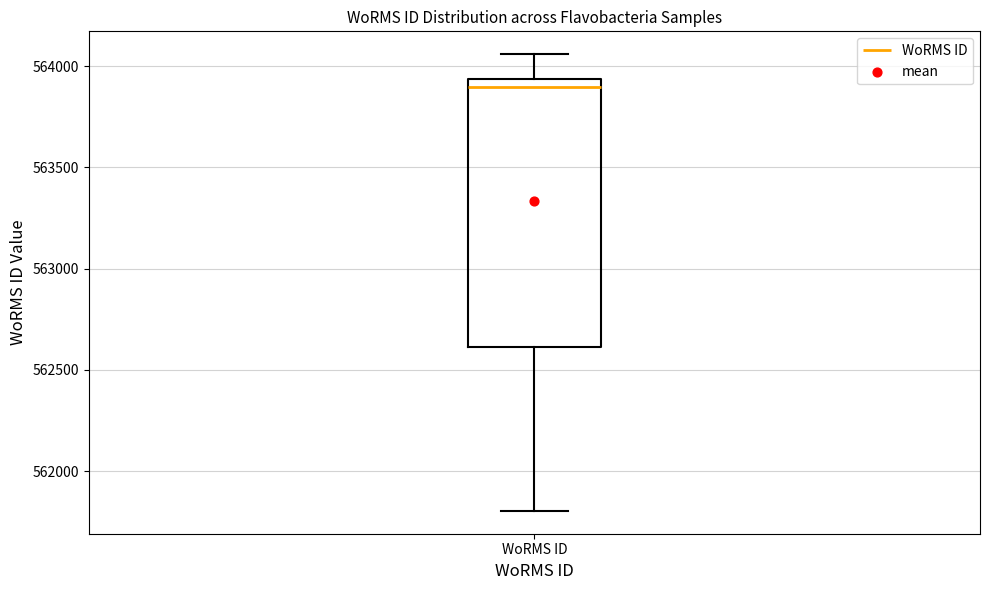

Read this box plot against the y-axis: the position of the median line, the range covered by the box, and the ends of both whiskers. The values are not printed on the chart, so give them approximately, as read against the axis.

median 563900, box 562600 to 563950, whiskers 561800 to 564050